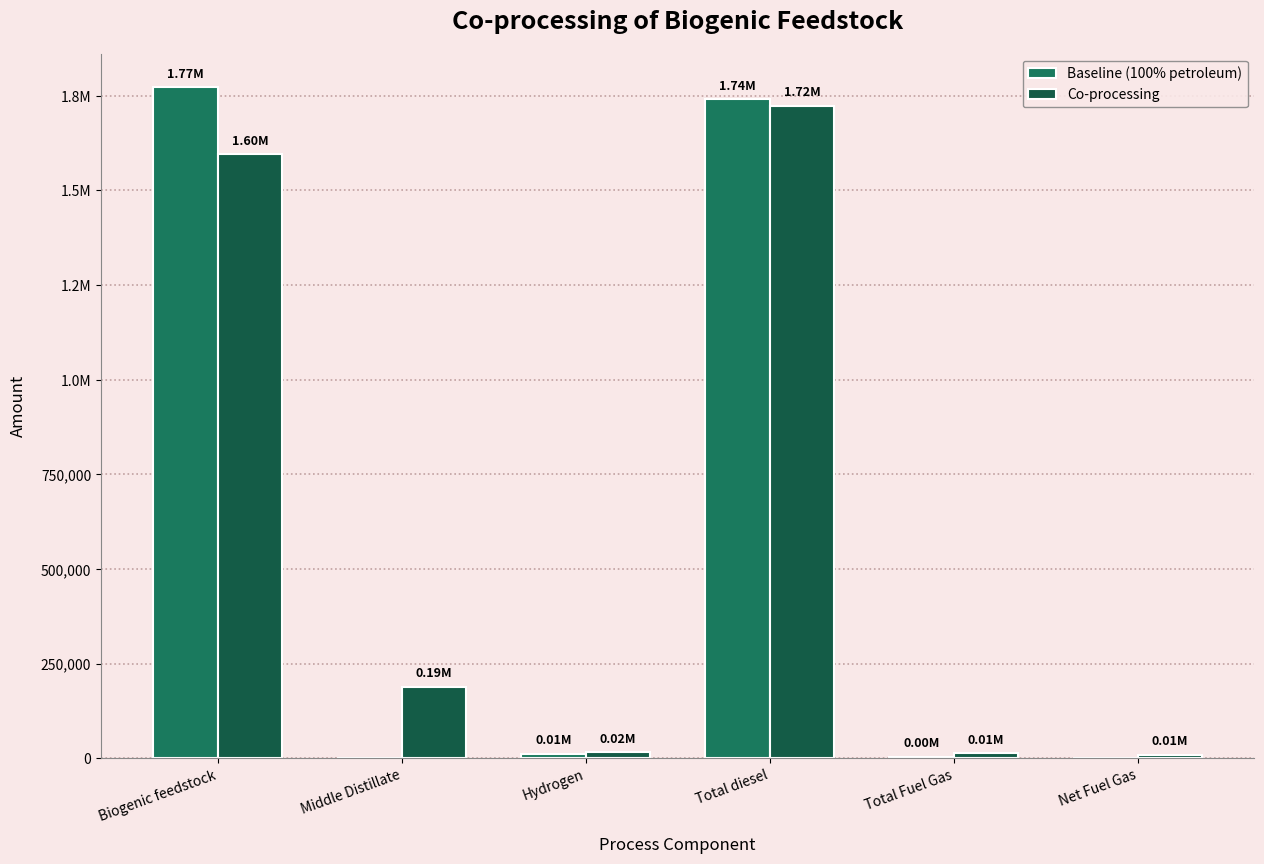

Which category has the highest value in the Baseline (100% petroleum) series?

Biogenic feedstock